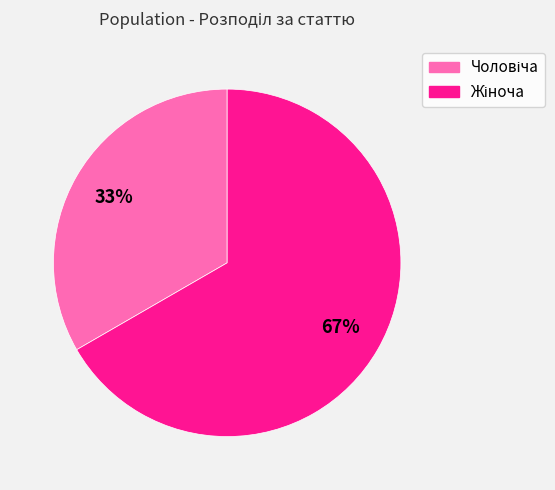

Does any single category account for the majority?

Yes